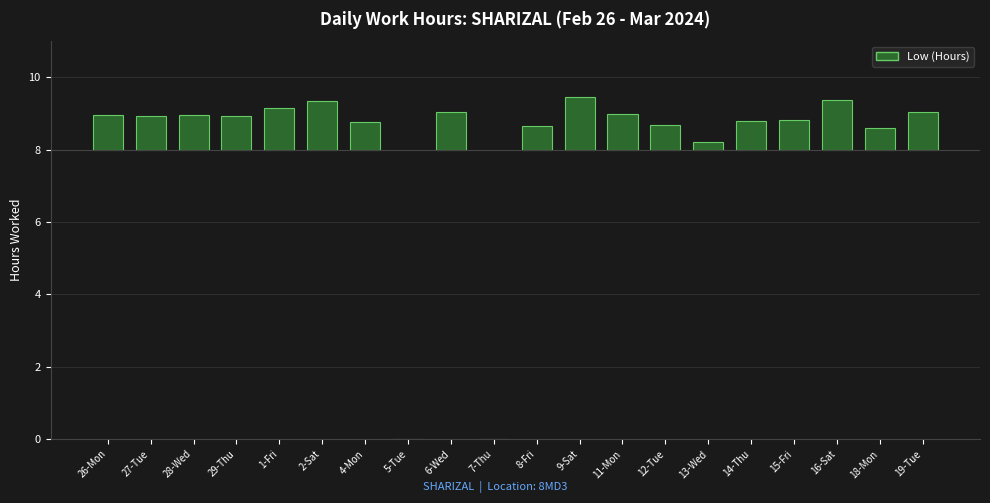

How many bars are there in total?

20